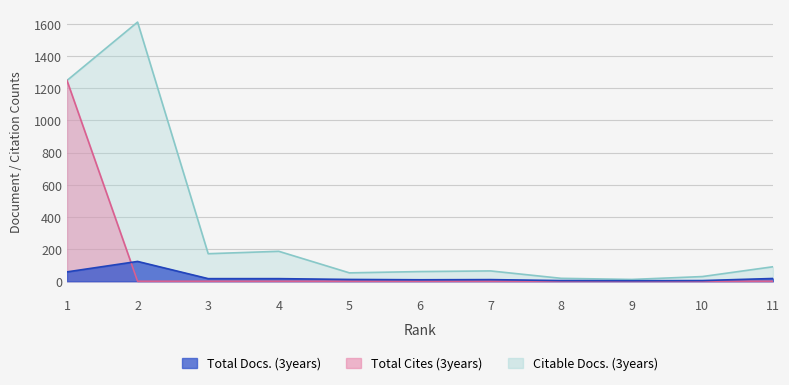

What are all the series names shown in the legend?

Total Docs. (3years), Total Cites (3years), Citable Docs. (3years)